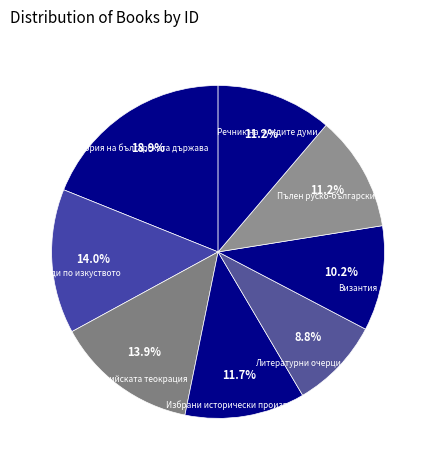

To the nearest percent, what is the combined percentage of Византийската теокрация and Беседи по изкуството?

28%